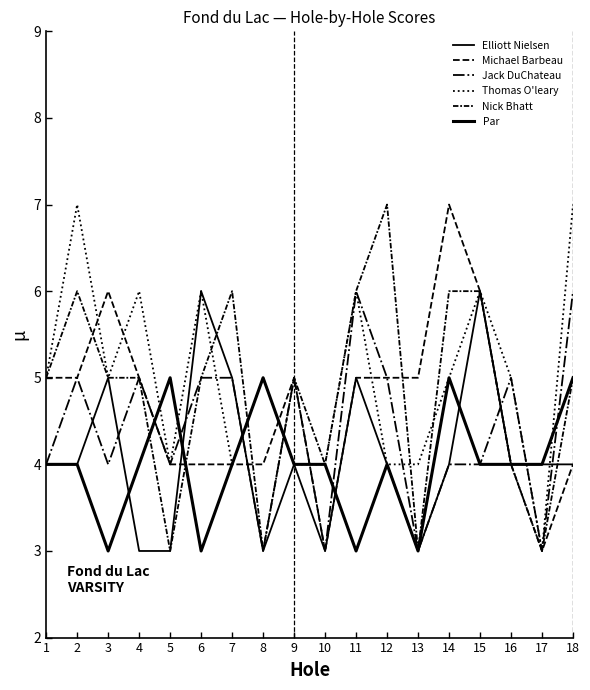

At how many categories does at least one series exceed 6?

4